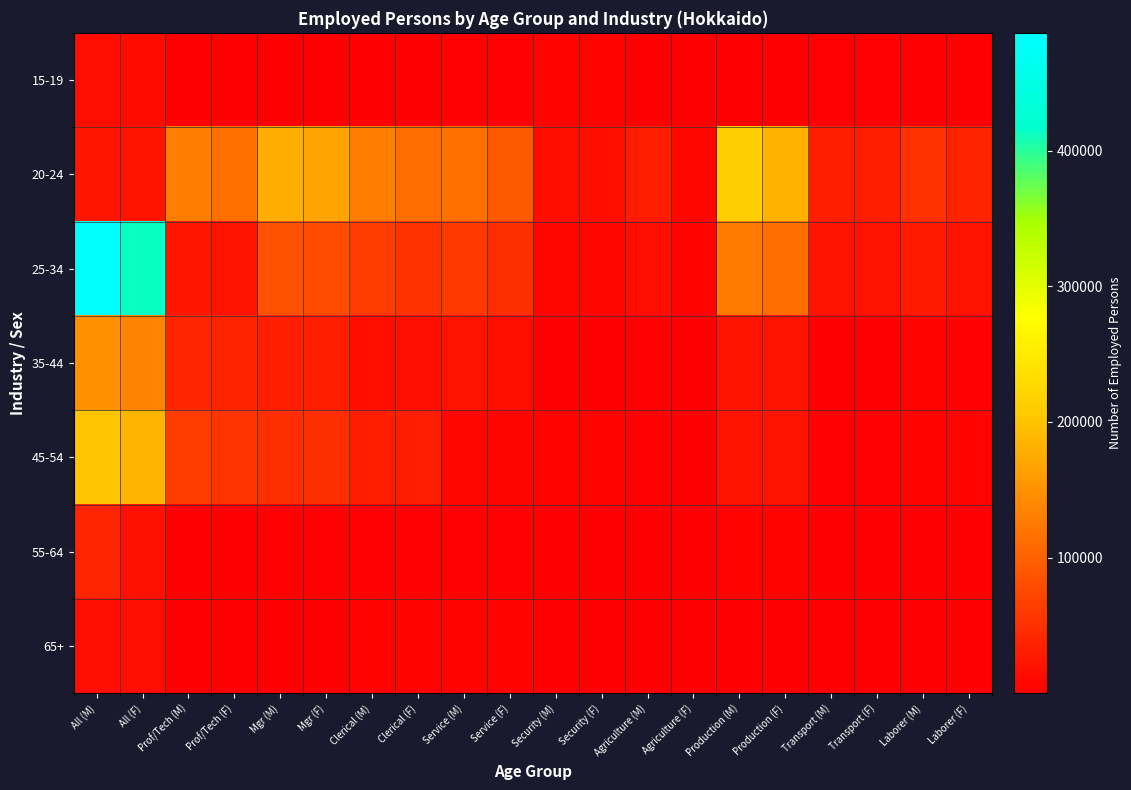

Which has a higher value, Prof/Tech (F) or Clerical (M)?

Clerical (M)